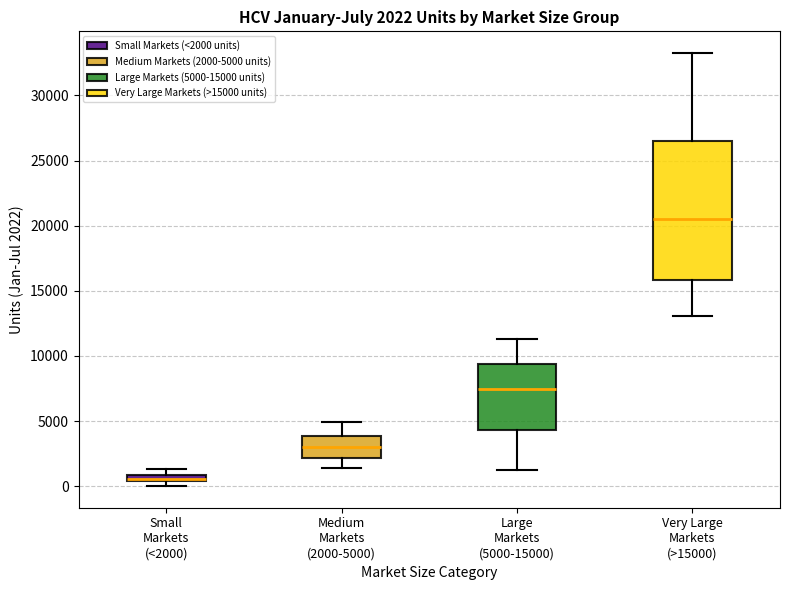

Which box is the tallest, from its lower edge to its upper edge?

Very Large Markets (>15000)